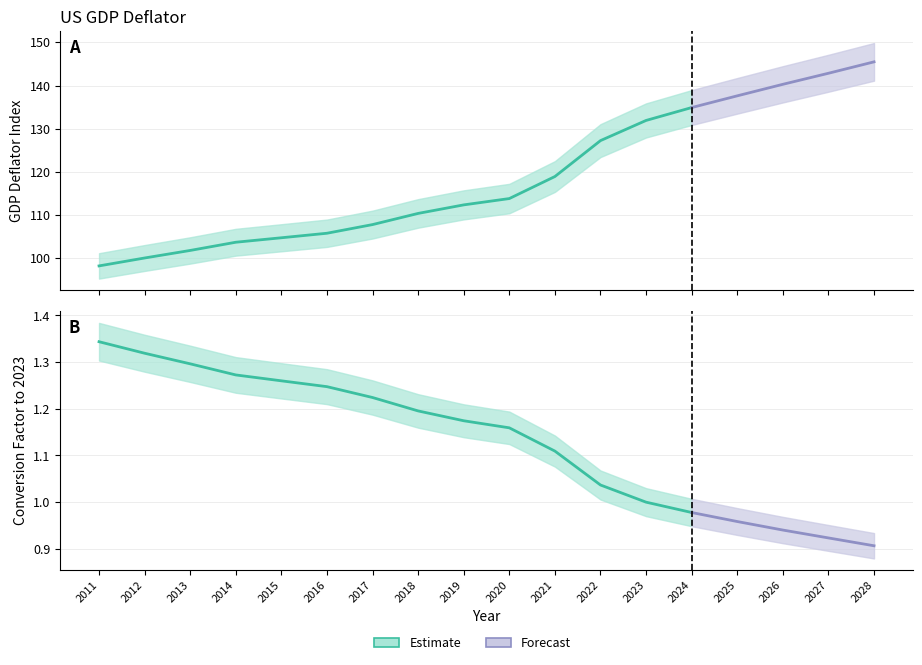

What is the difference between the maximum and second lowest values in the US GDP Deflator series?

45.5